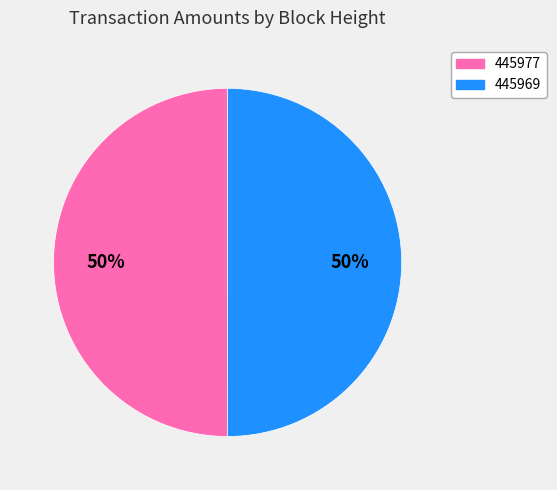

Is the sum of 445977 and 445969 greater than half?

Yes